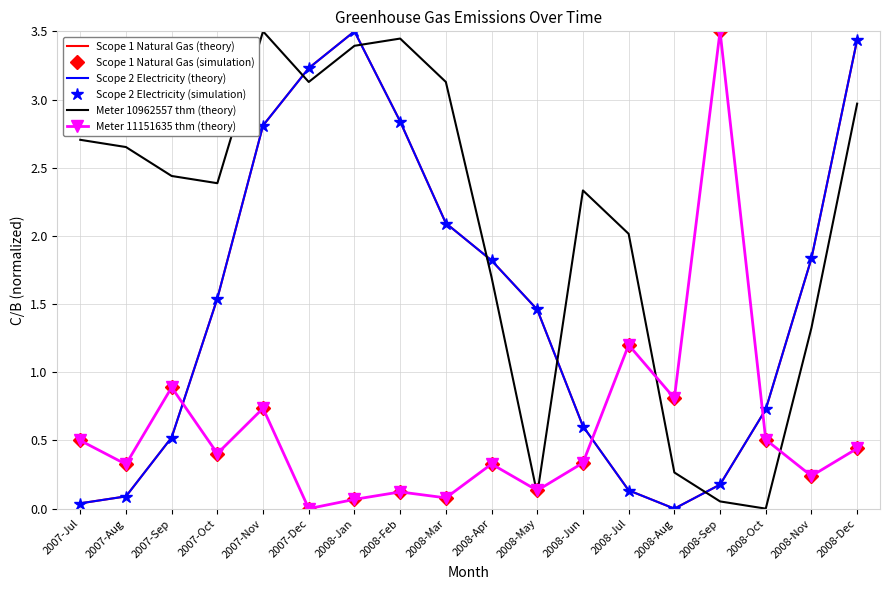

Does the chart have visible grid lines?

Yes